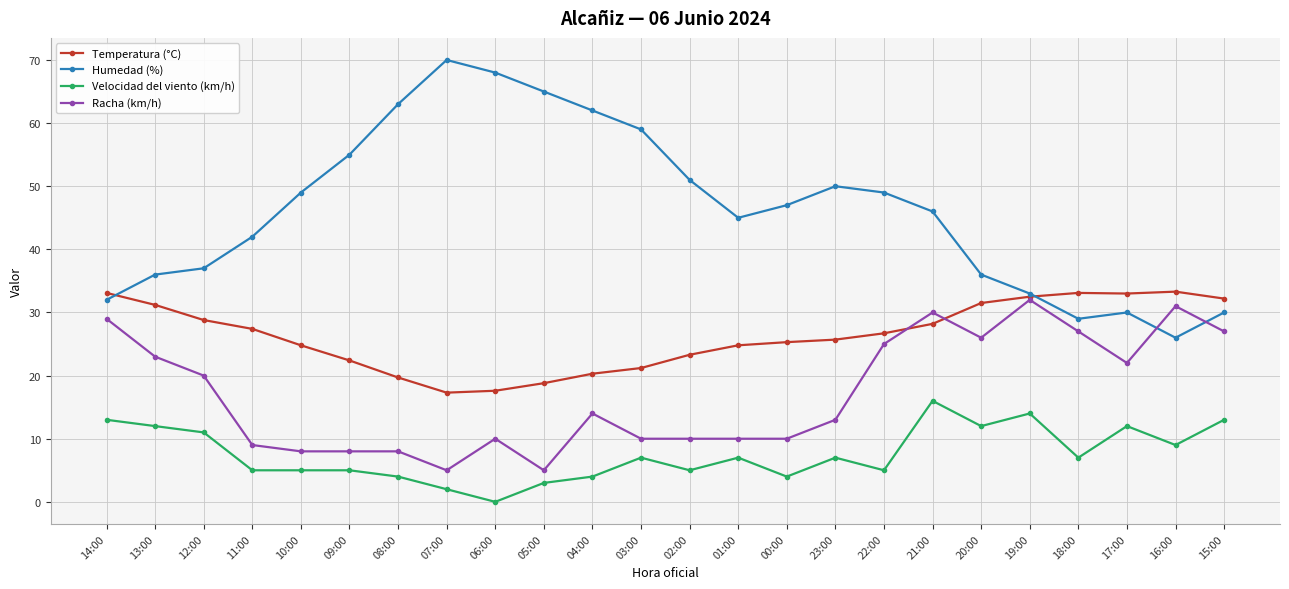

What is the label of the 13th point from the right?

03:00